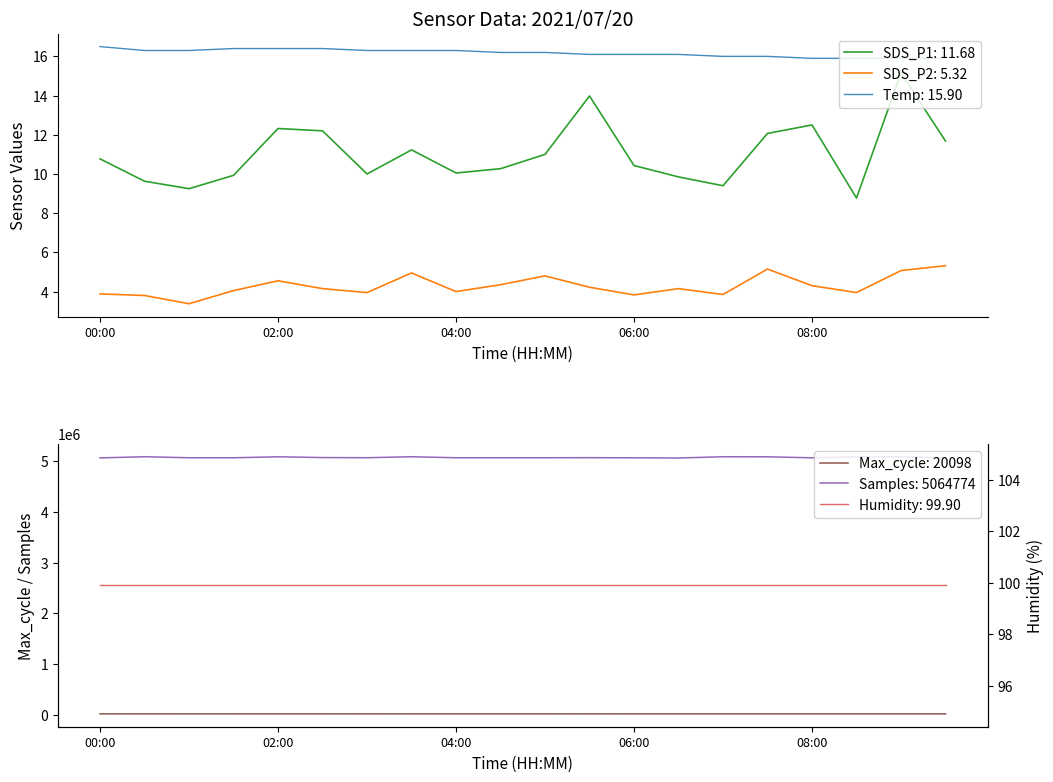

How many values in the Temp series are below 16?

4